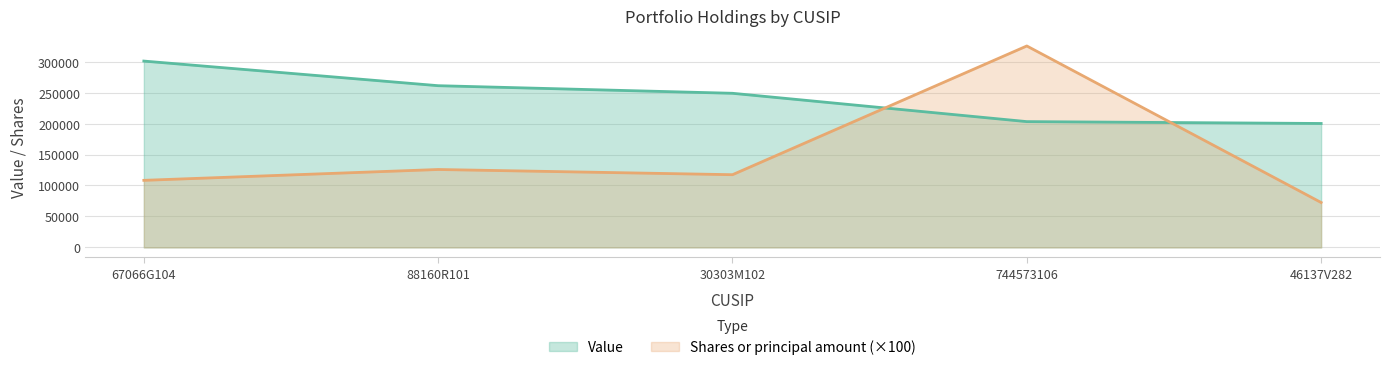

List the series in order of their overall mean, highest first.

Value, Shares or principal amount (×100)